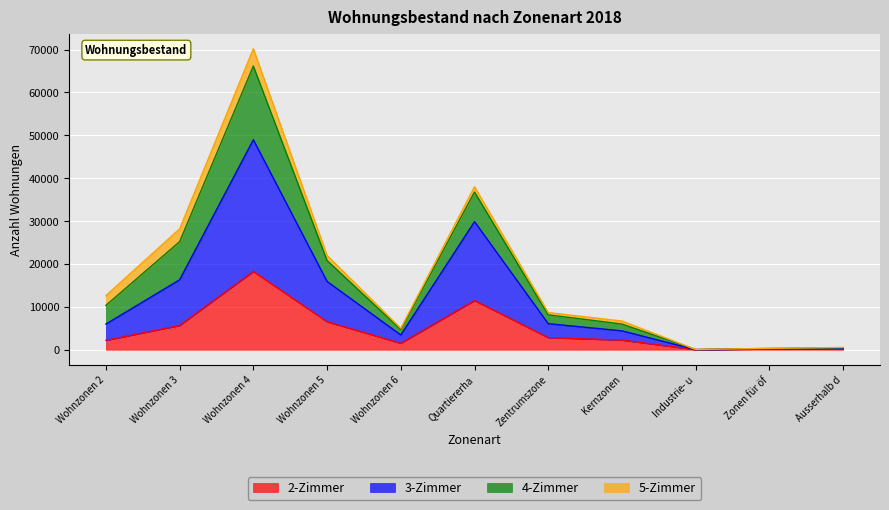

Is it true that 3-Zimmer equals 9990 at Wohnzonen 5?

False